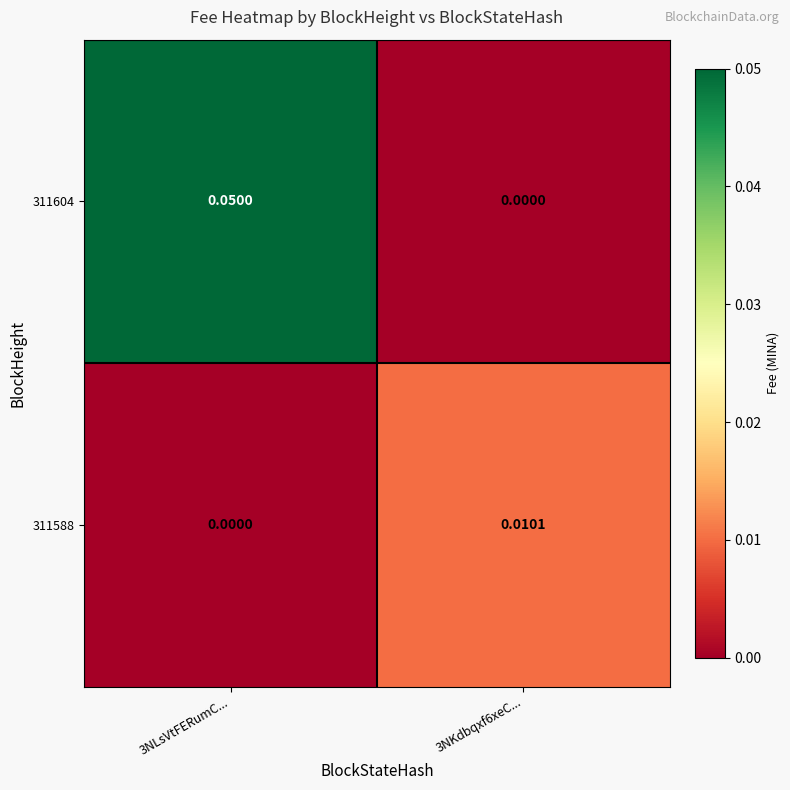

How many data points does each series have?

2